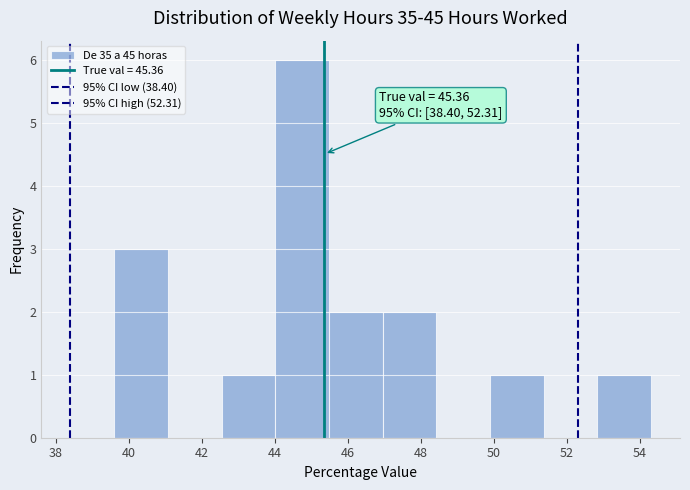

Over which range of the x-axis is the bar tallest?

44.0 to 45.4